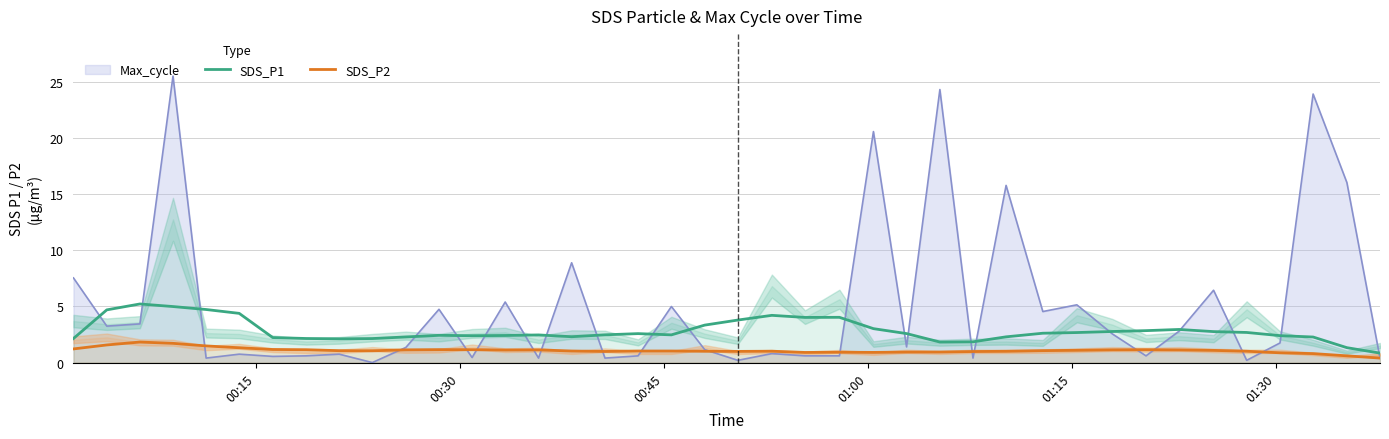

Which series has the widest spread of values?

SDS_P1